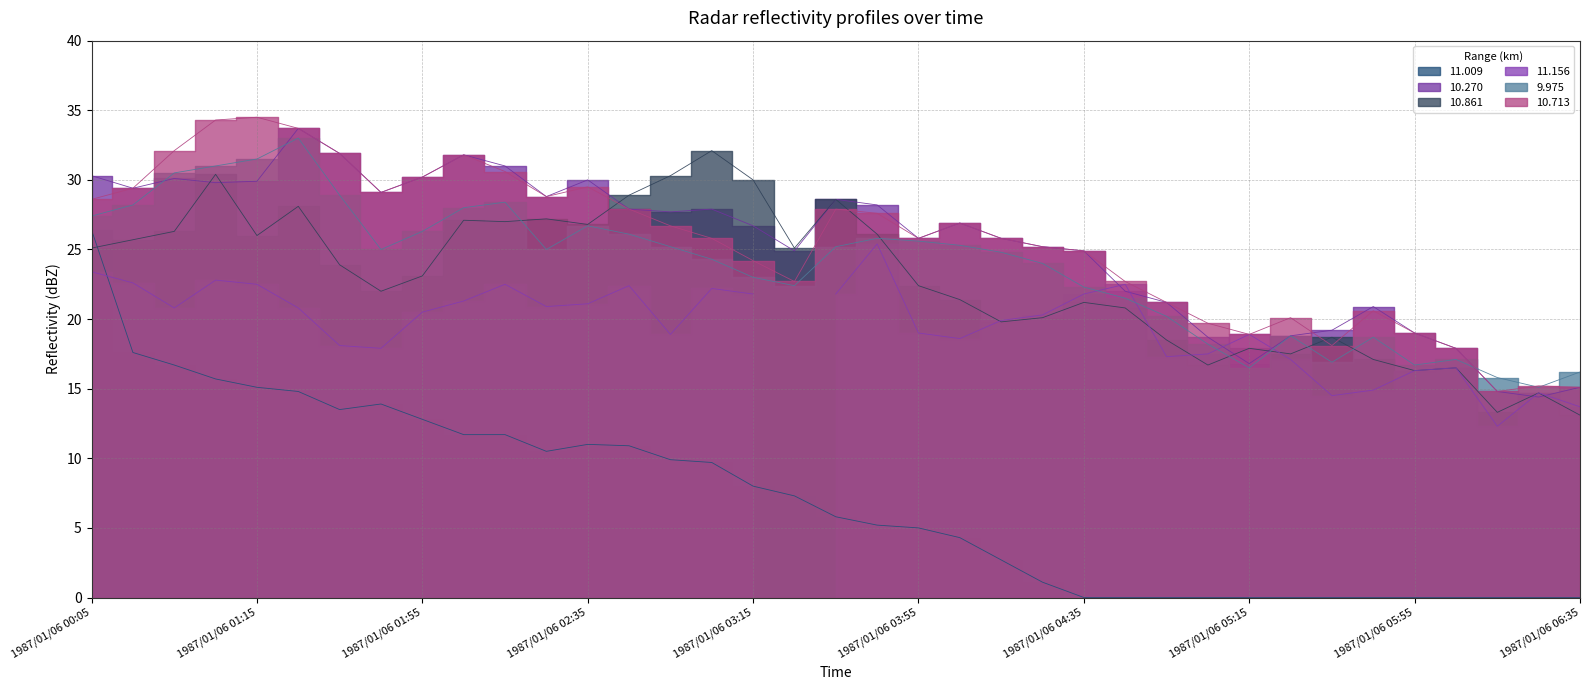

Which series has the widest spread of values?

10.713